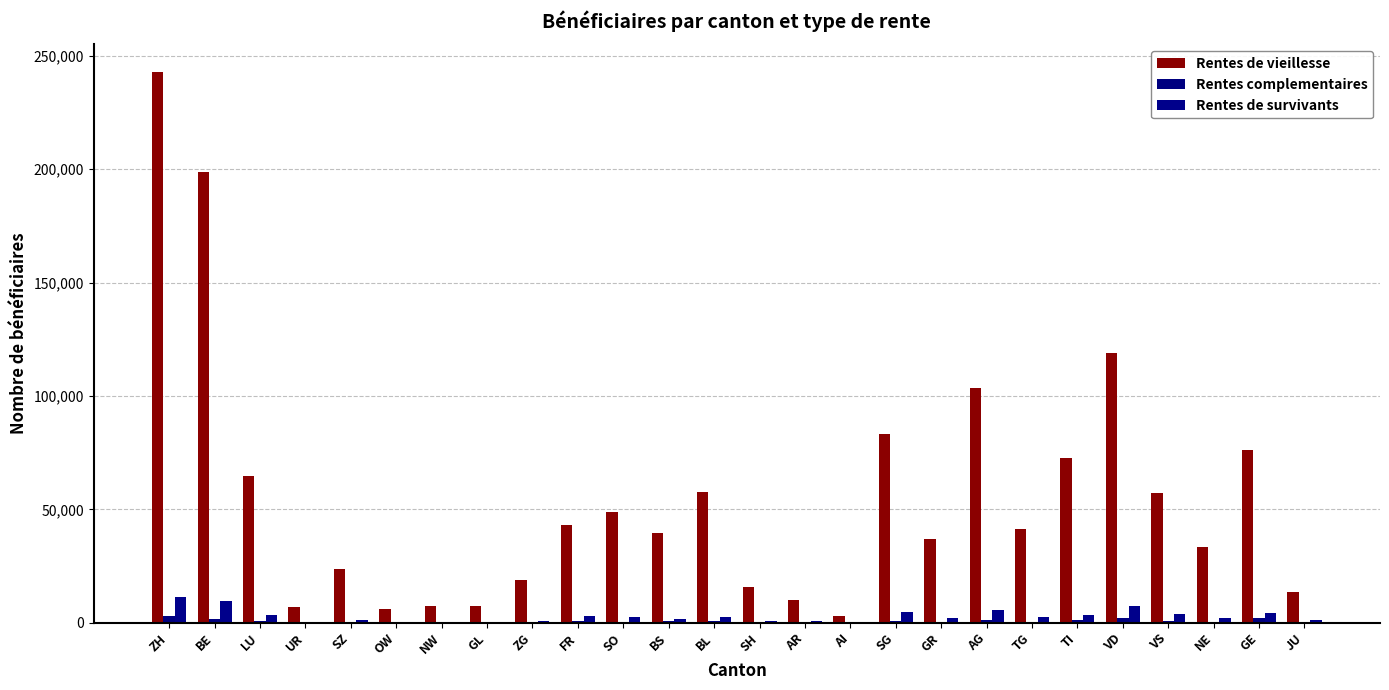

What is the difference between the Rentes de survivants values at SZ and SH?

555